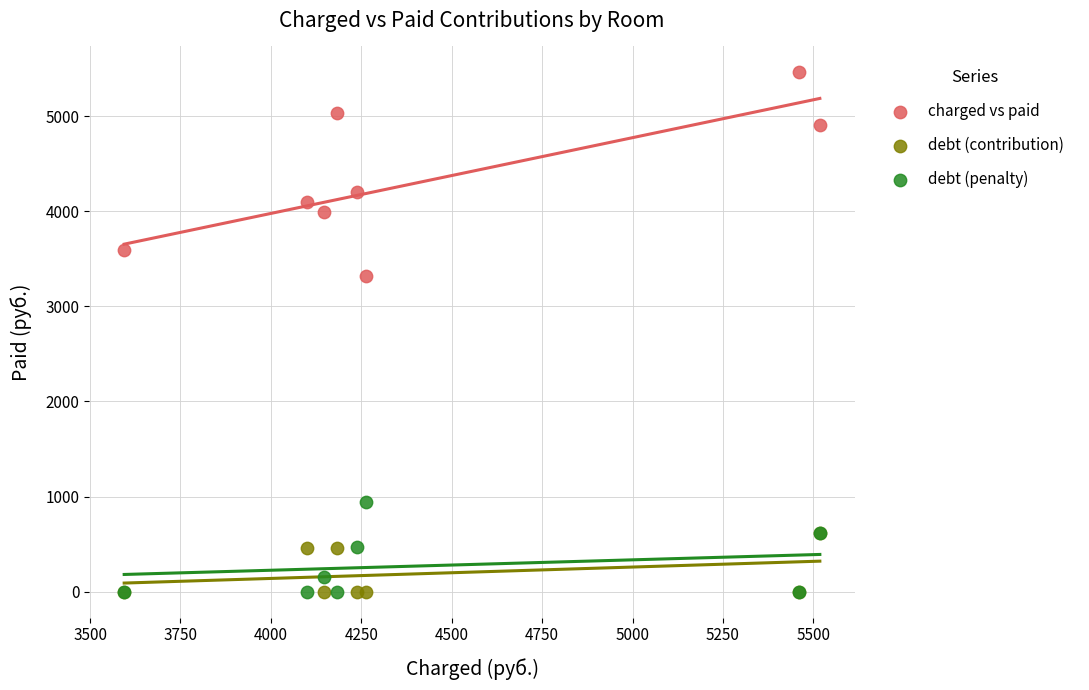

In the charged vs paid series, what Y value is closest to 4387?

4202.6